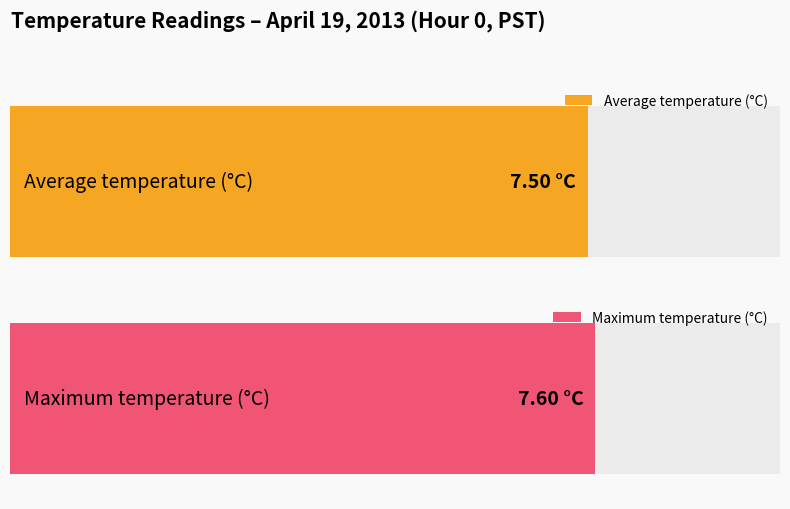

What is the value of the Maximum utilization bar at the 10th from the left?

7.6